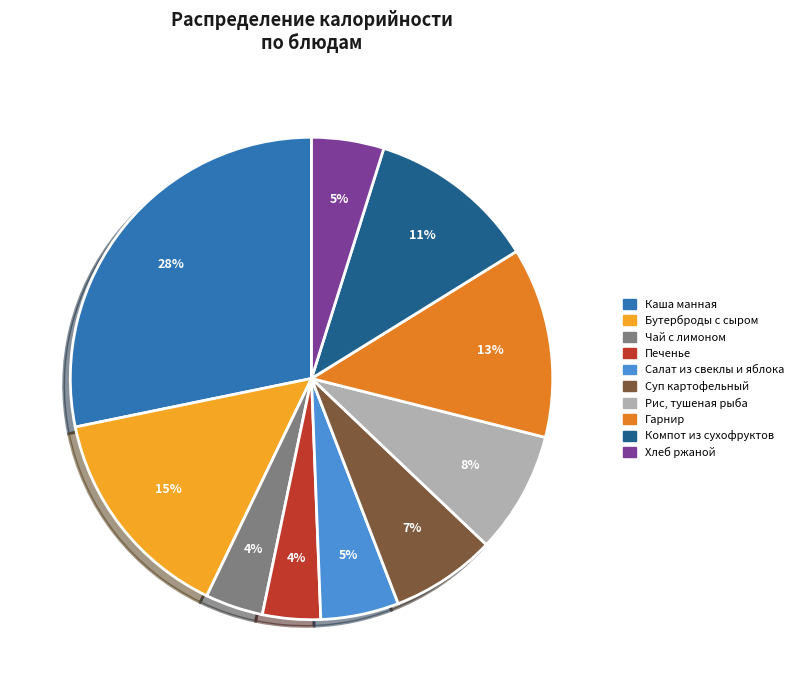

To the nearest percent, what percentage of the pie is Суп картофельный?

7%